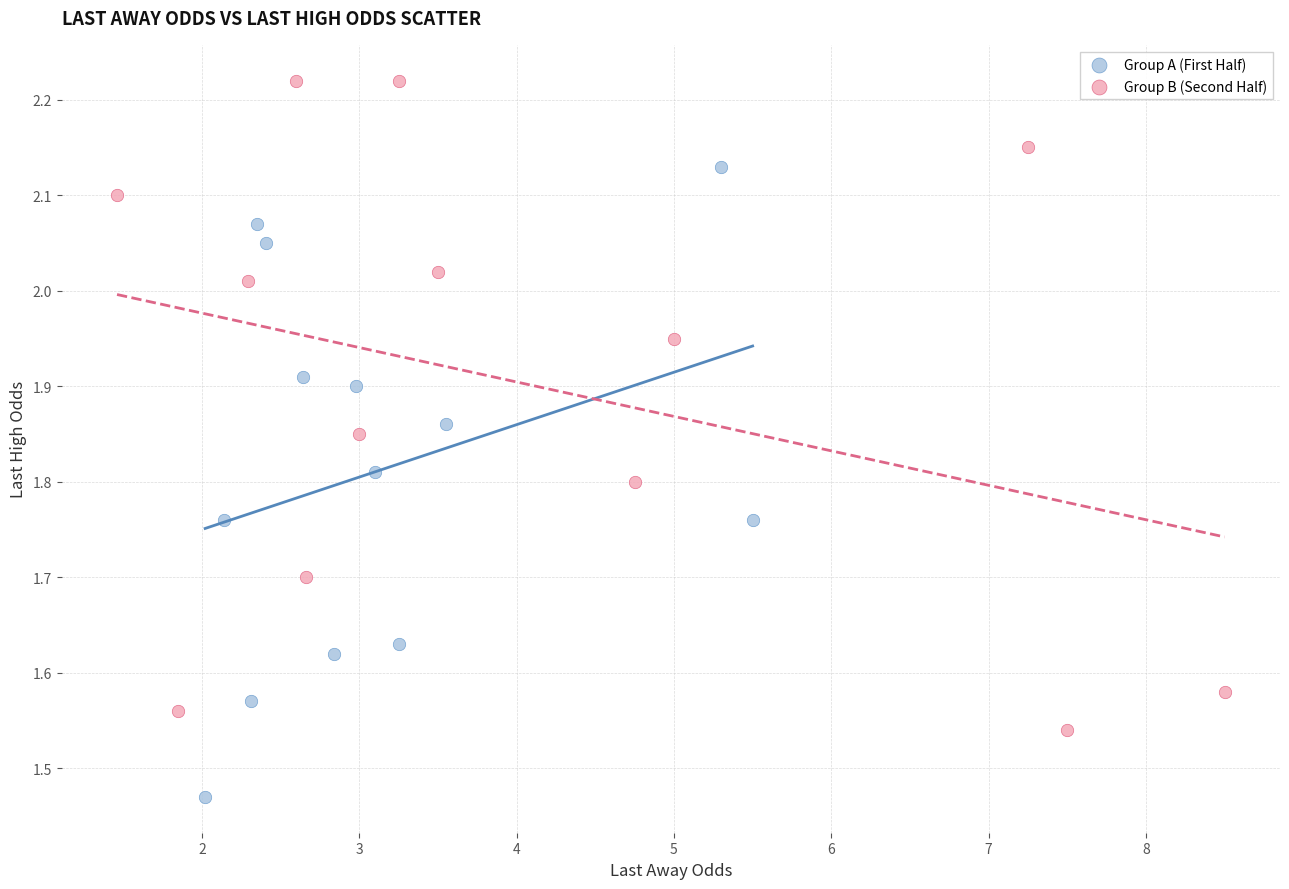

What are all the series names shown in the legend?

Group A (First Half), Group B (Second Half)